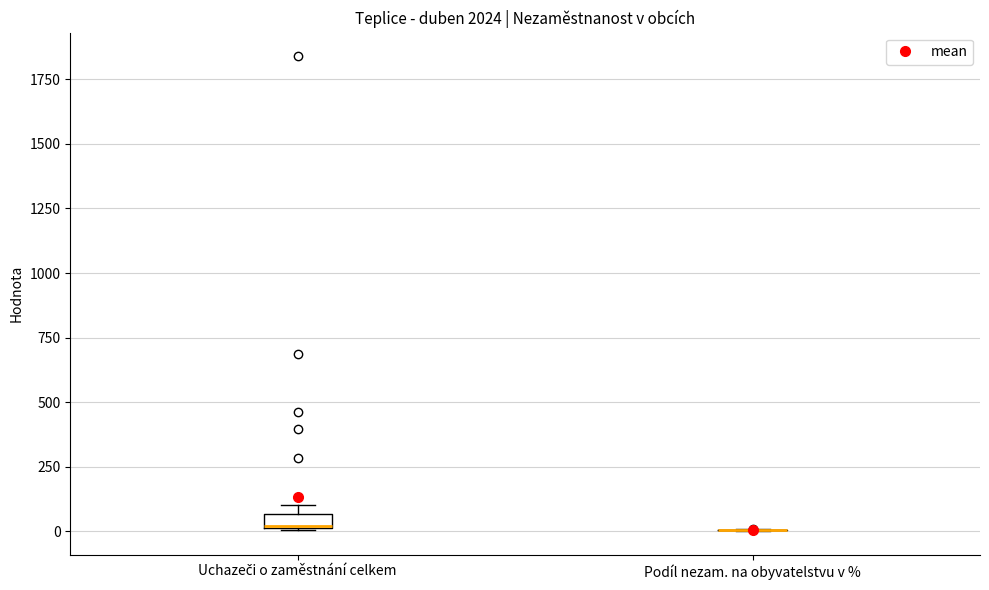

Which box is the tallest, from its lower edge to its upper edge?

Uchazeči o zaměstnání celkem